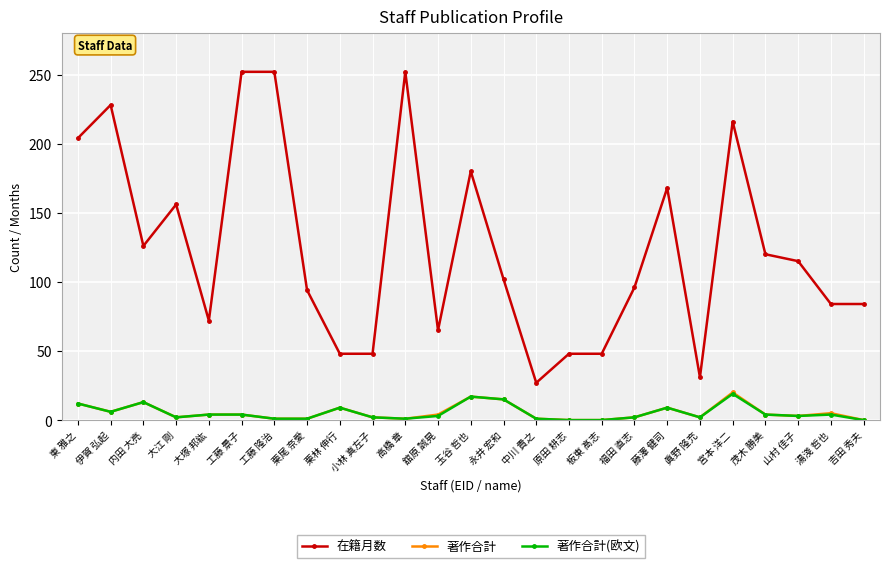

Where does the 著作合計 series first go above 4?

東 雅之